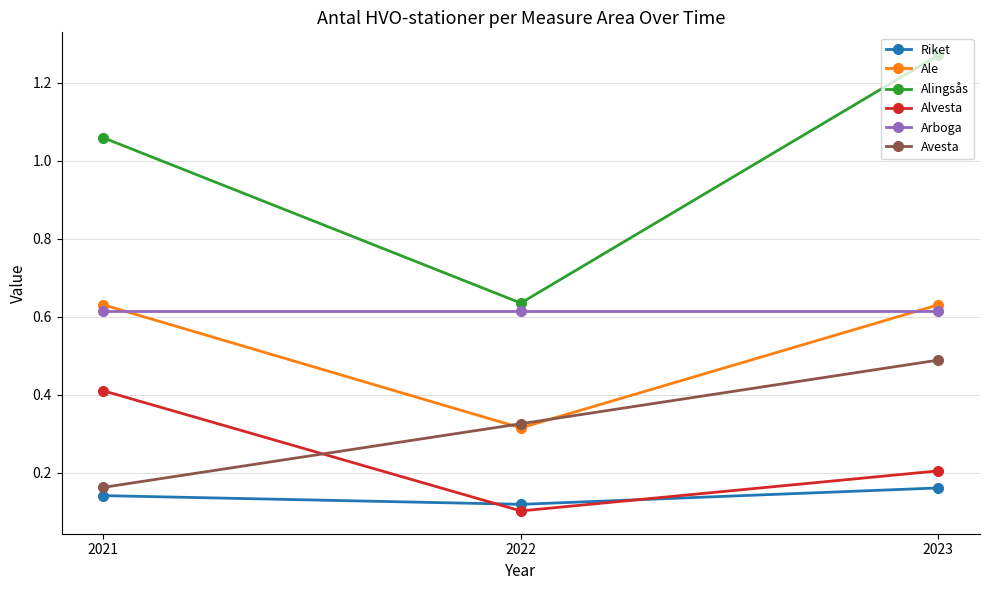

Which label corresponds to the largest value in the chart?

2023